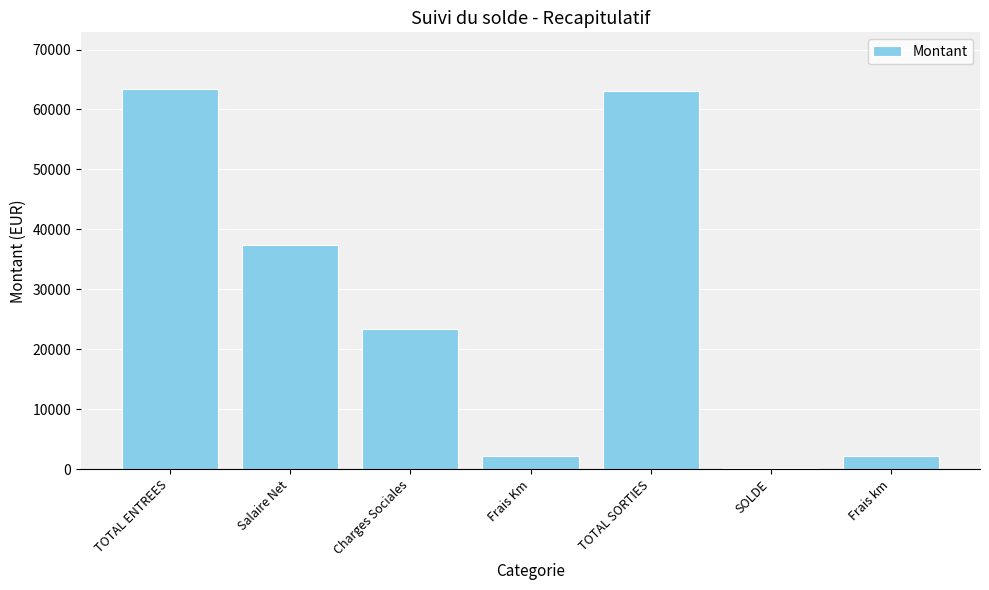

What is the maximum value shown in the chart?

63359.8